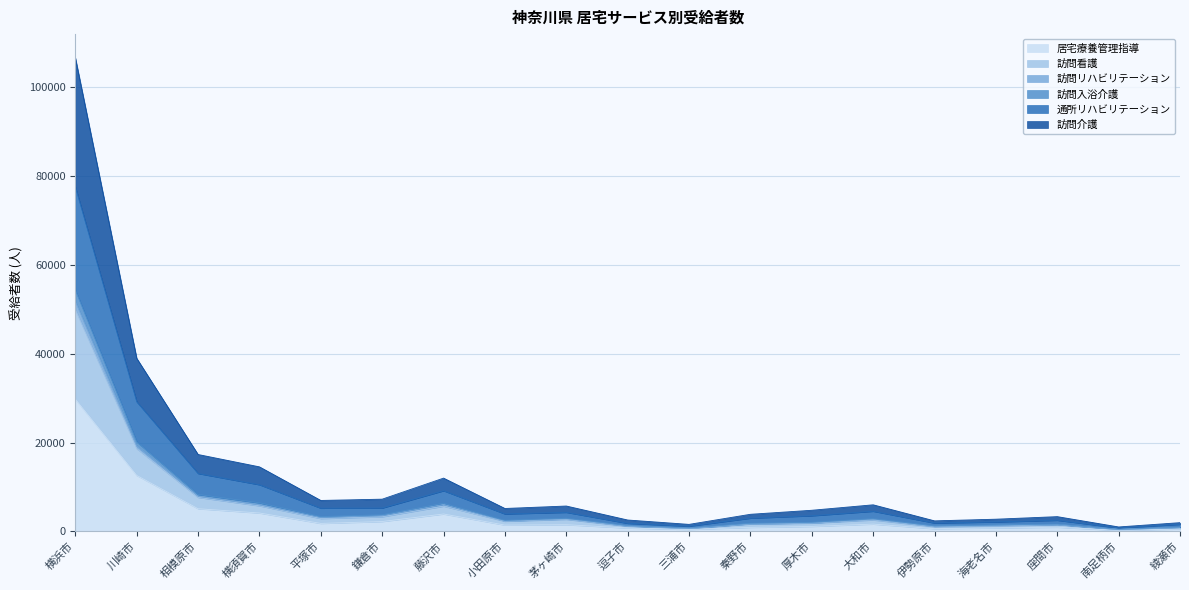

How many interior local peaks does the 訪問入浴介護 series have?

4